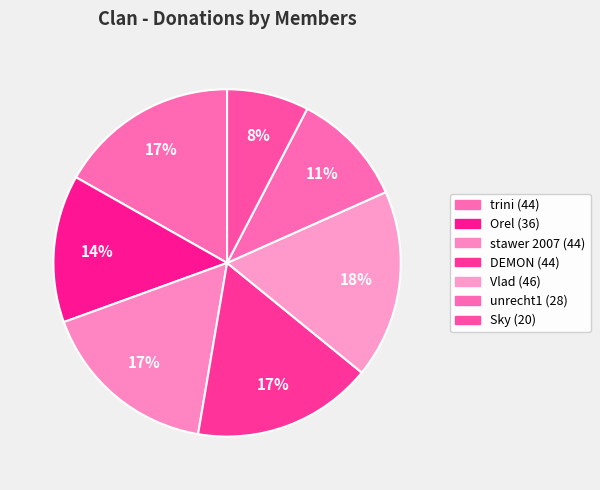

How many segments does this pie chart have?

7